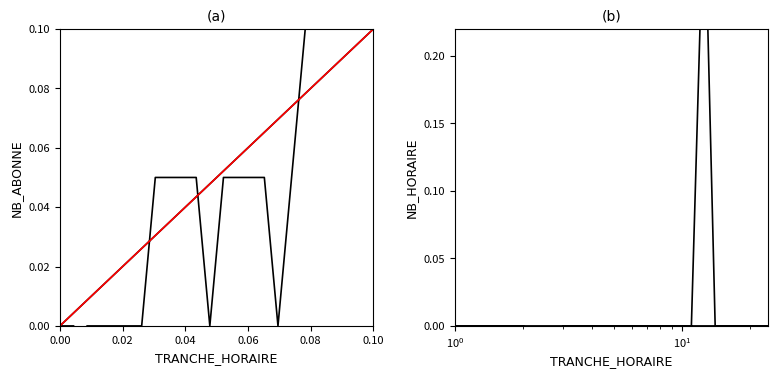

What is the difference between the maximum and second lowest values in the NB_HORAIRE series?

0.2